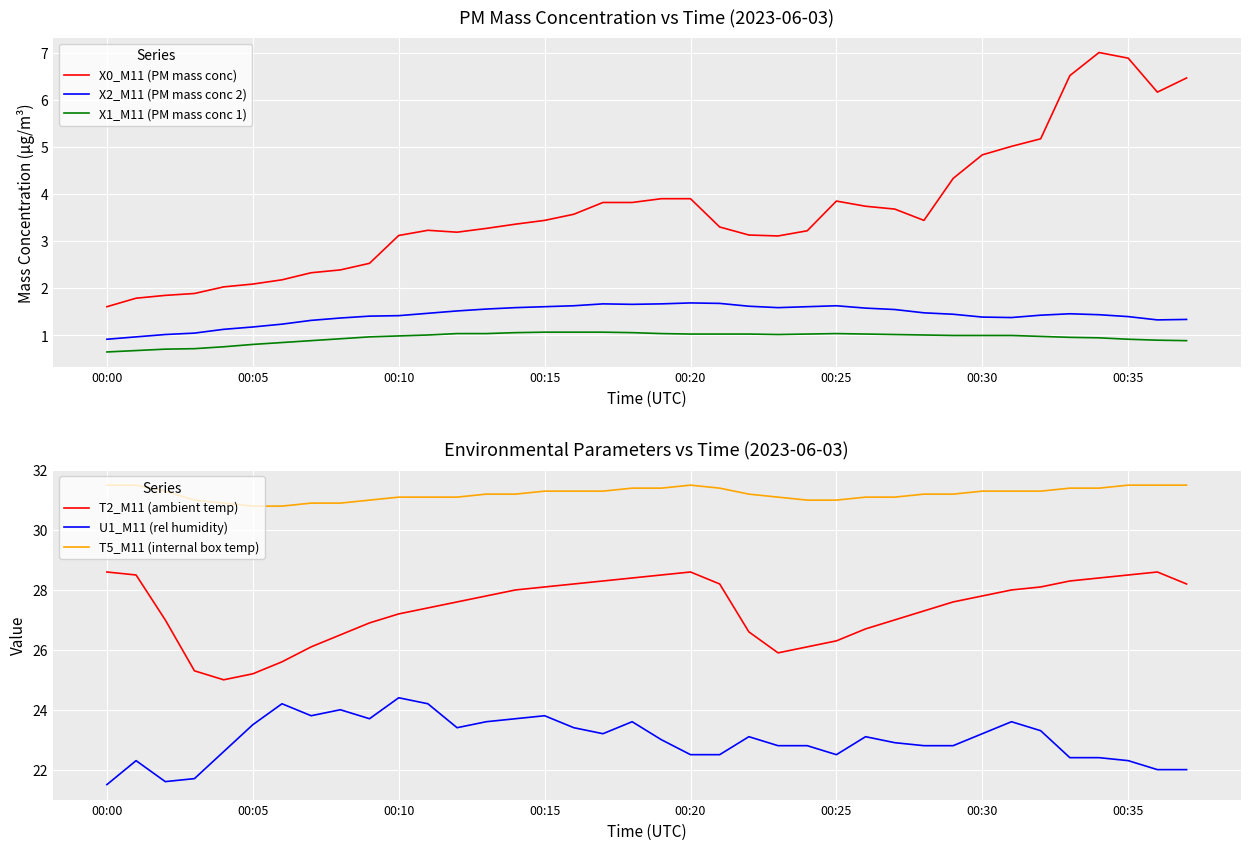

Is the value of U1_M11 (rel humidity) at 22 greater than the value of T5_M11 (internal box temp) at 32?

No